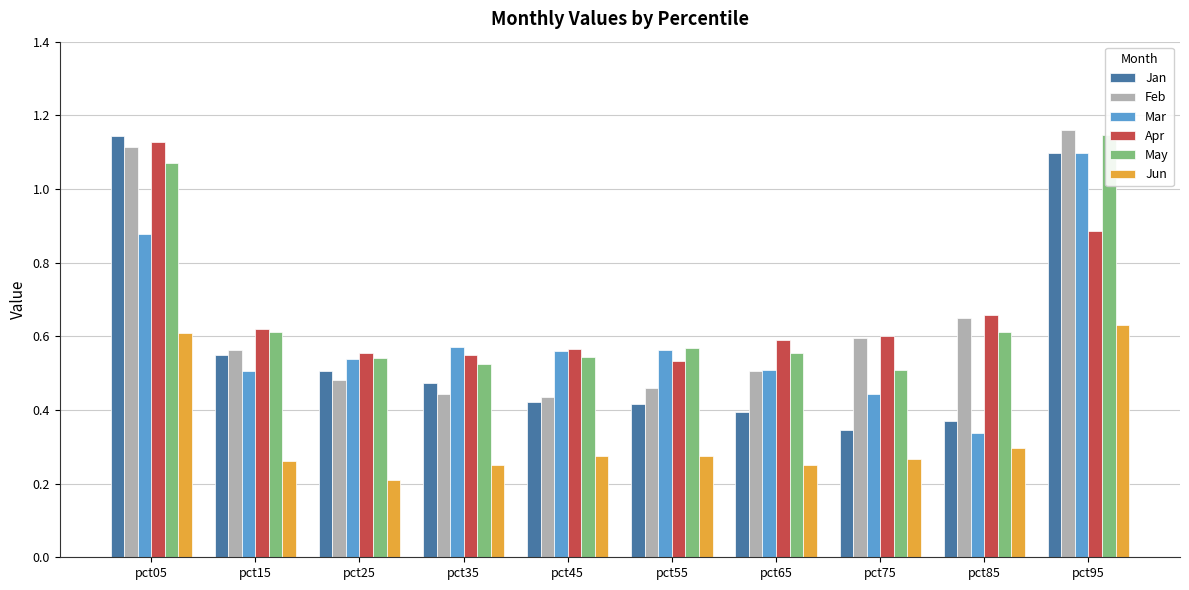

What is the difference between the Apr values at pct35 and pct05?

0.6